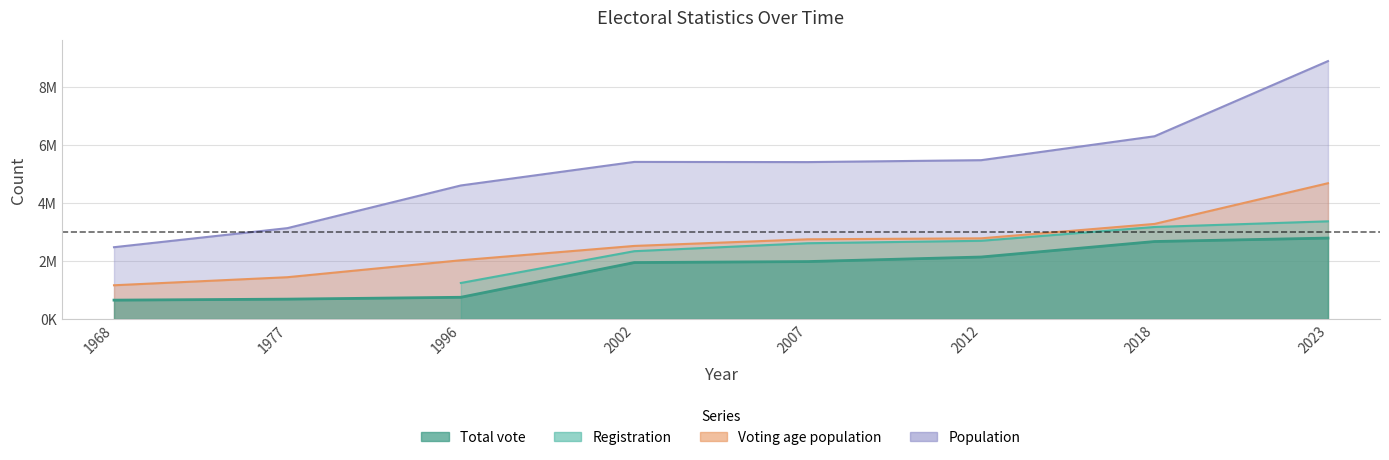

How many values in the Voting age population series exceed 2753360?

3